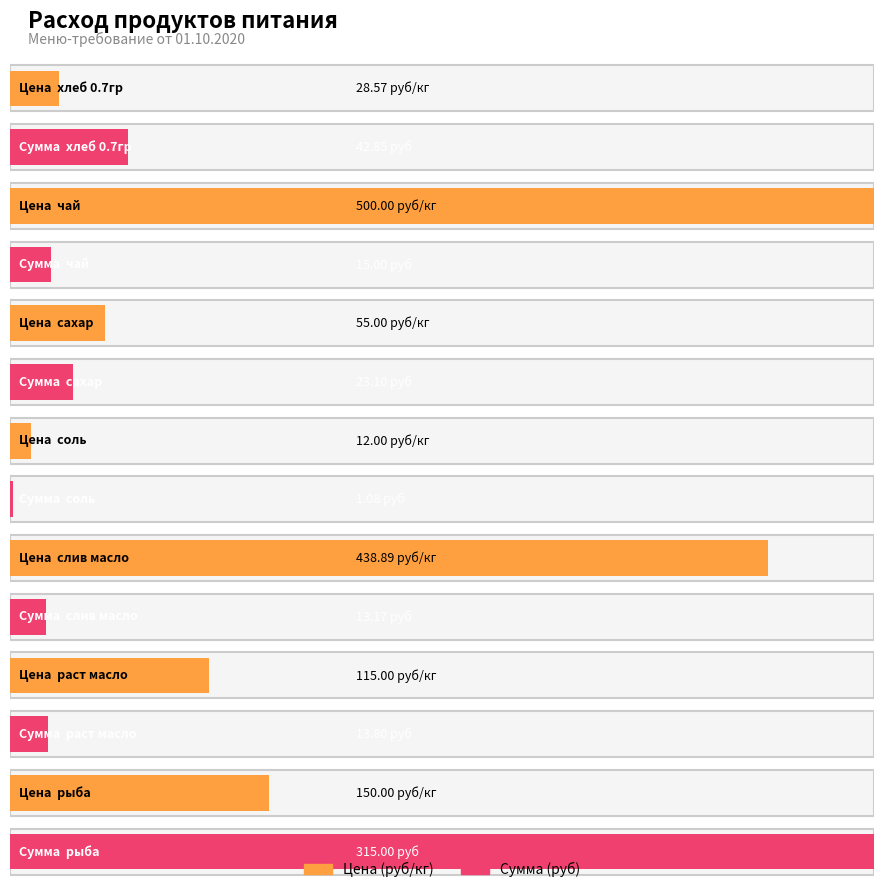

The Цена (руб/кг) series shows 28.6 at хлеб 0.7гр. True or false?

True